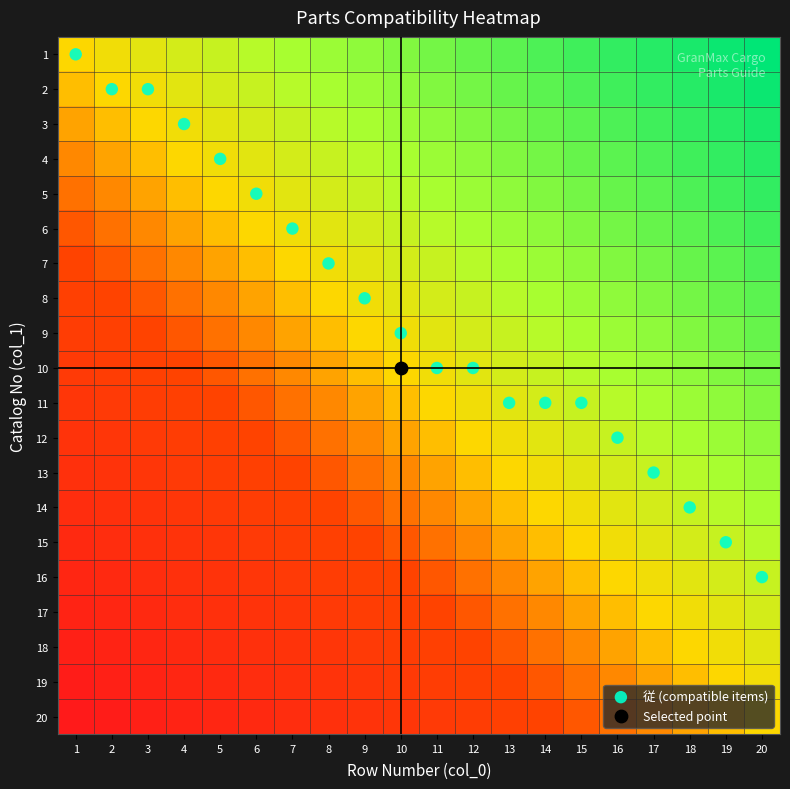

What is the total value across all series at 8?

14.7